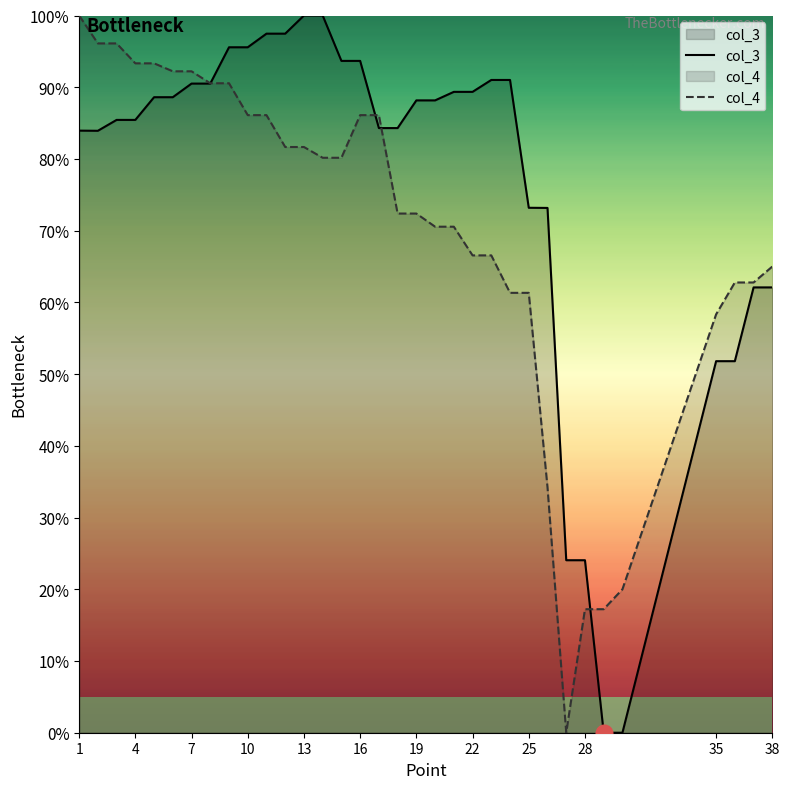

What is the greatest value displayed?

100.0